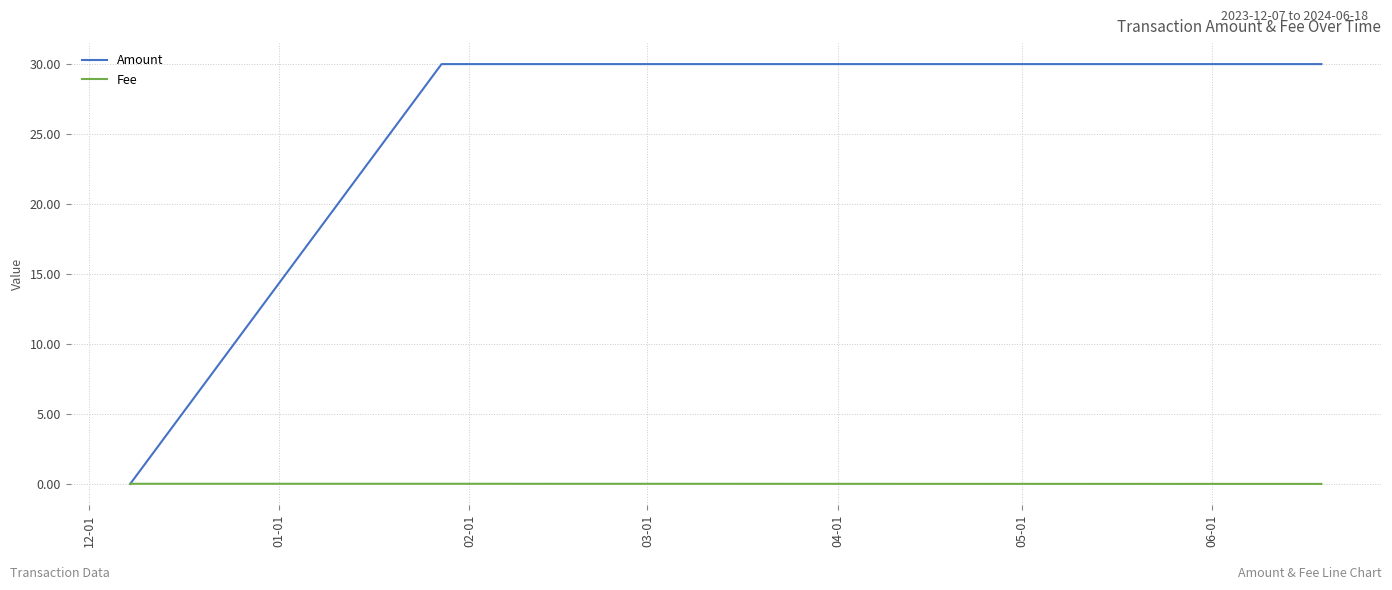

What is the maximum value for Amount?

30.0